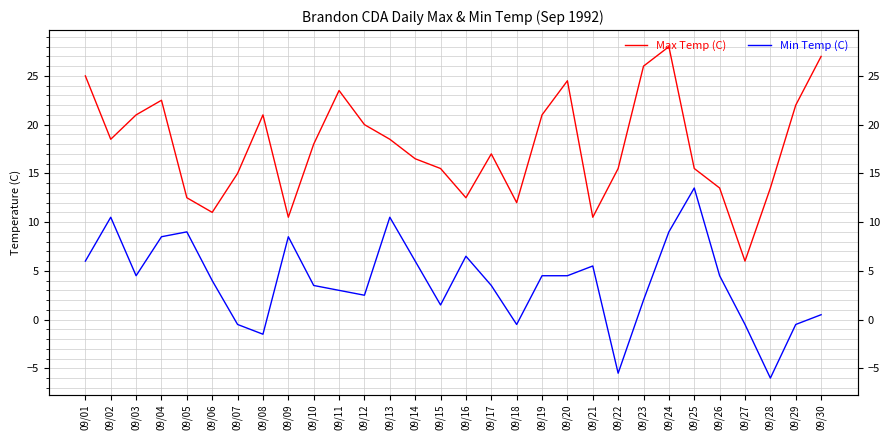

What is the difference between the maximum and minimum values in the Max Temp (C) series?

22.0